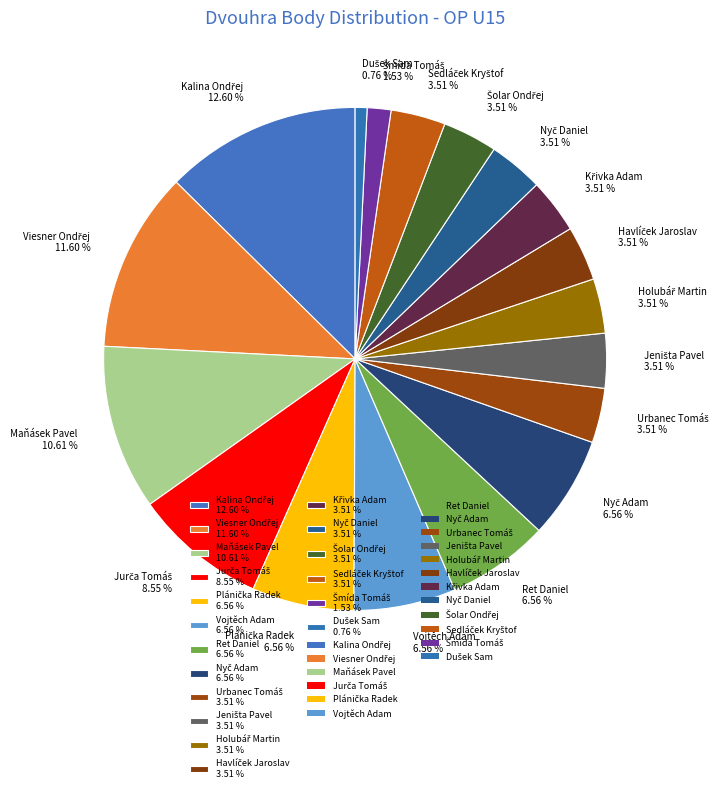

Does any single category account for the majority?

No